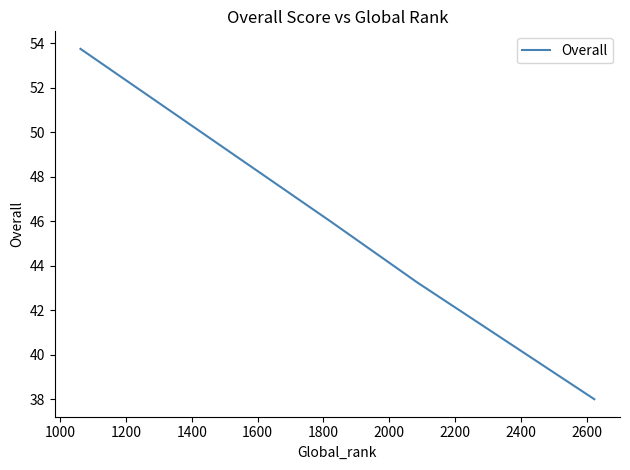

What is the maximum value shown in the chart?

53.8